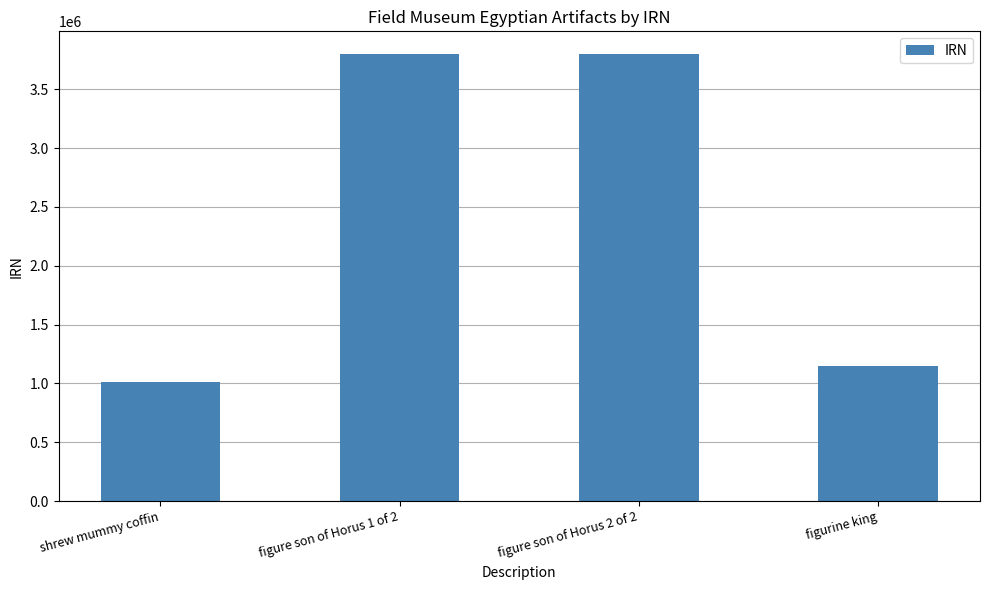

True or false: the data shows 1145860 at figurine king.

True